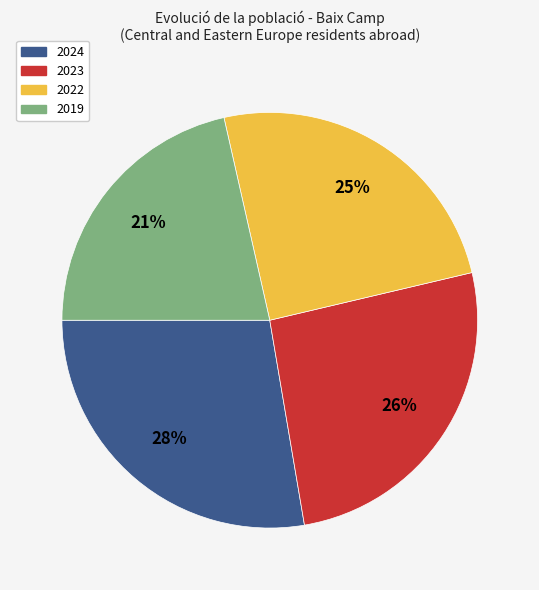

How many slices are in this pie chart?

4